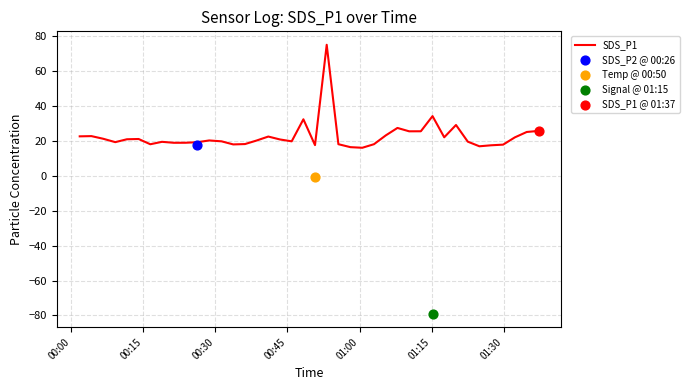

What is the highest value of the SDS_P1 series?

74.9